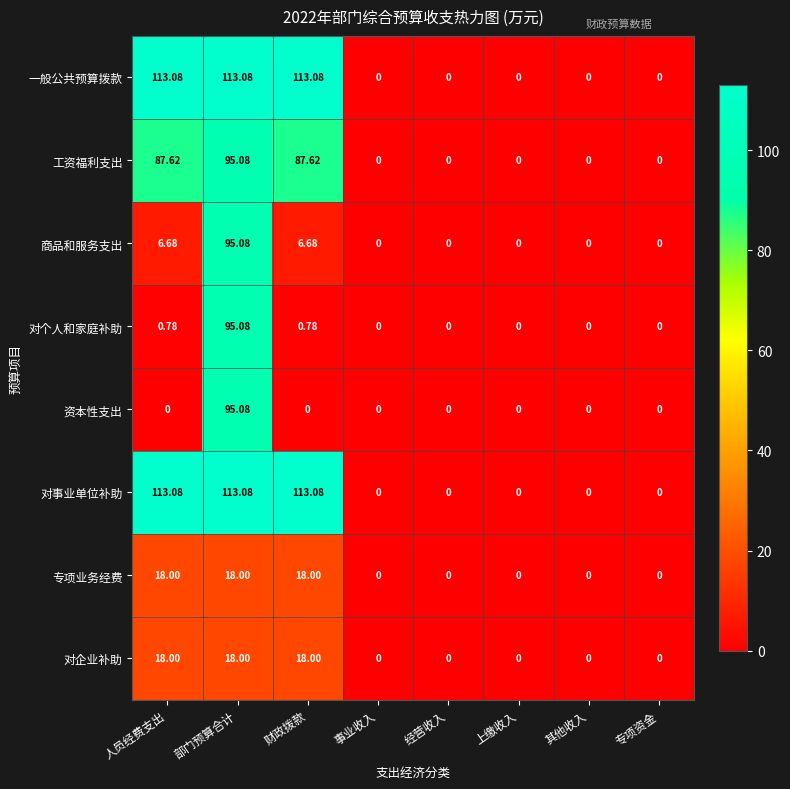

Is the value of 对个人和家庭补助 at 专项资金 greater than the value of 对企业补助 at 人员经费支出?

No